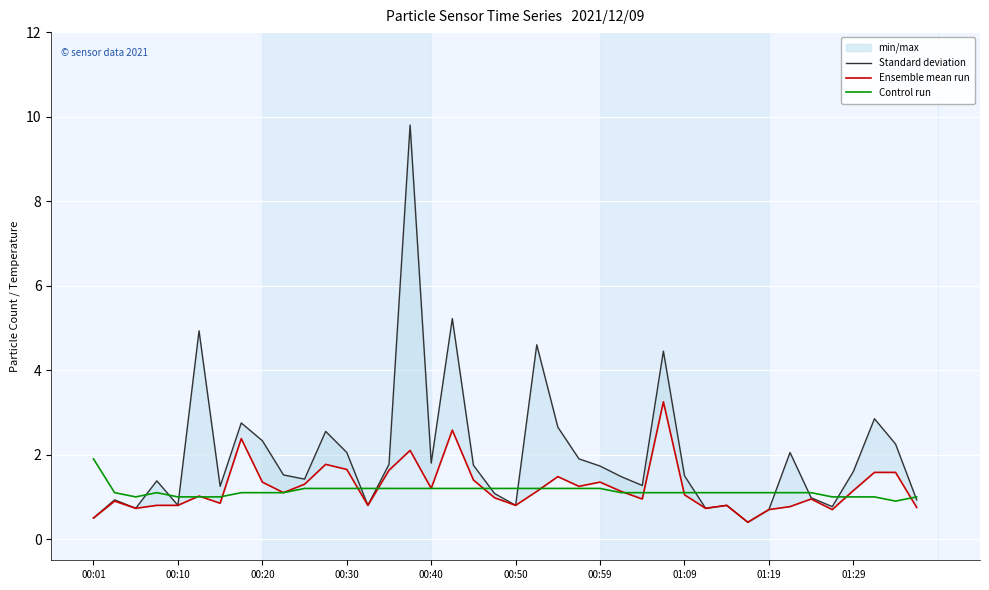

Is this an area chart (filled region under the line)?

No